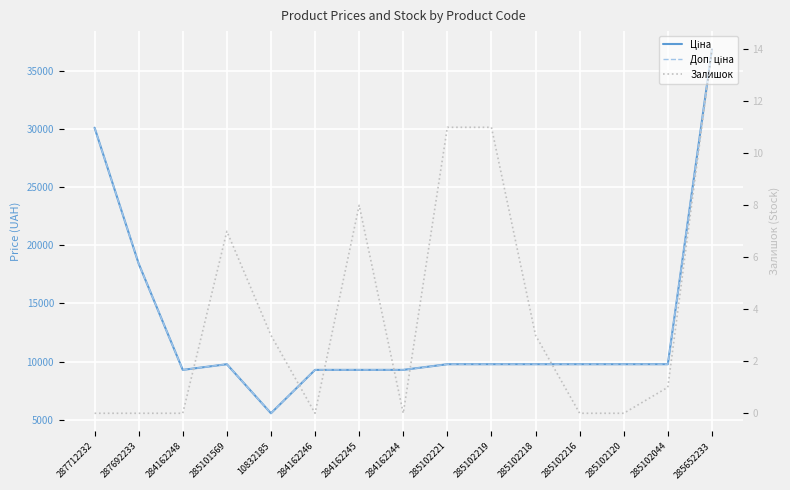

Is it true that Доп. ціна equals 3246.1 at 284162248?

False